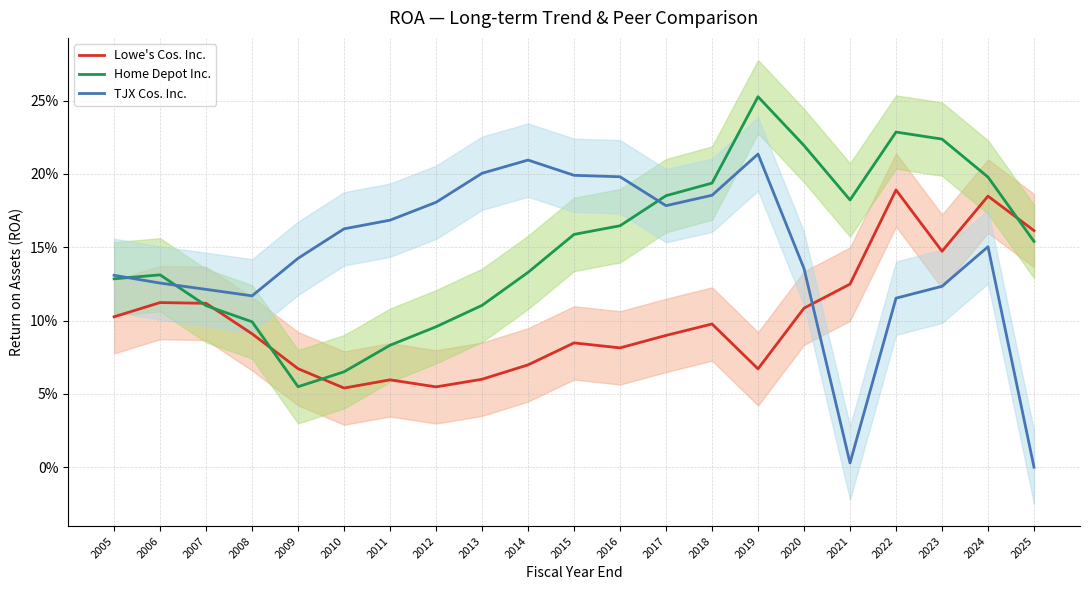

Between which two adjacent categories do TJX Cos. Inc. and Lowe's Cos. Inc. first intersect?

2020 and 2021